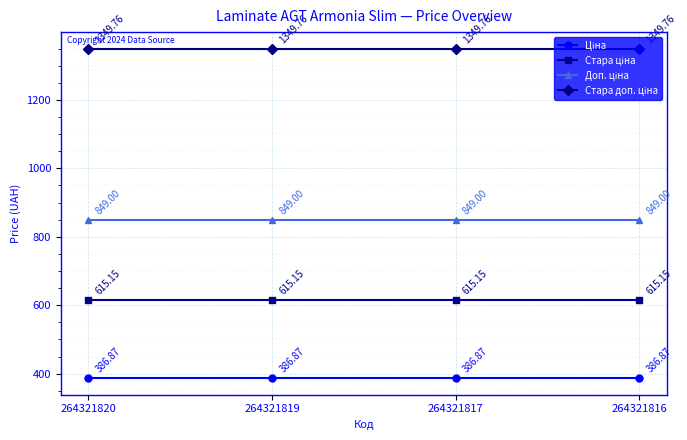

Does the chart display data point markers on the line(s)?

Yes